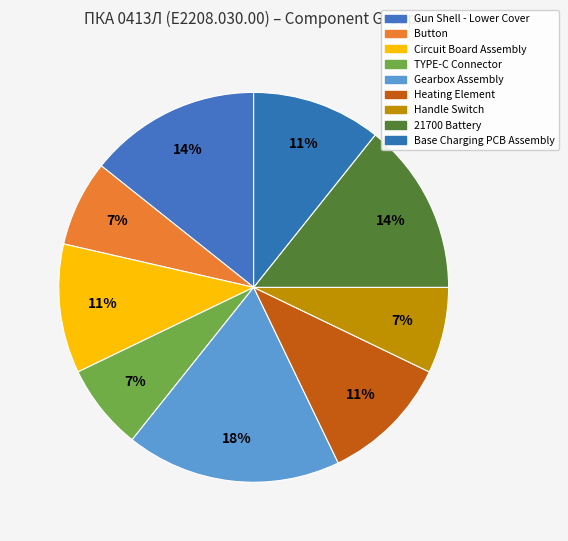

How many slices are in this pie chart?

9